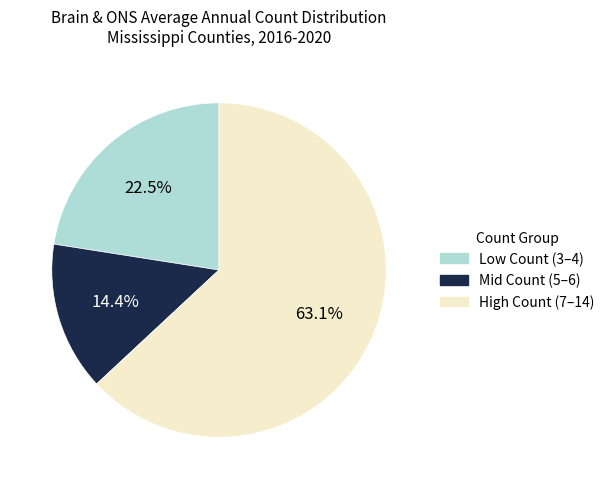

Is there a majority slice in this chart?

Yes